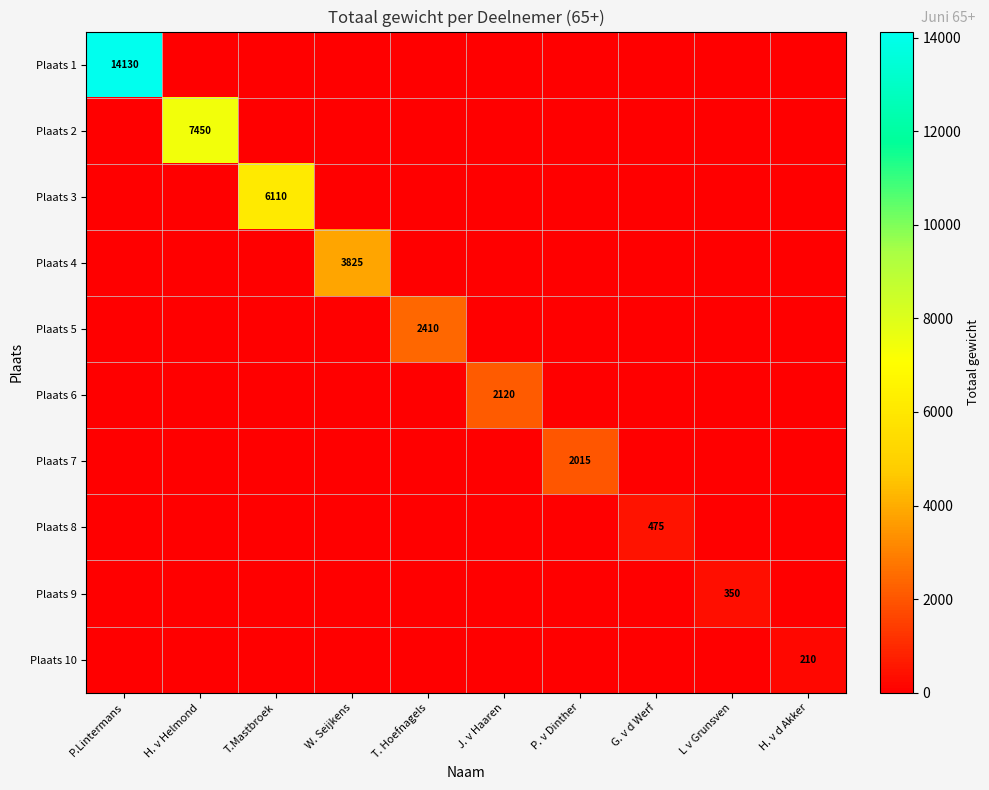

Which series has the widest spread of values?

Plaats 1